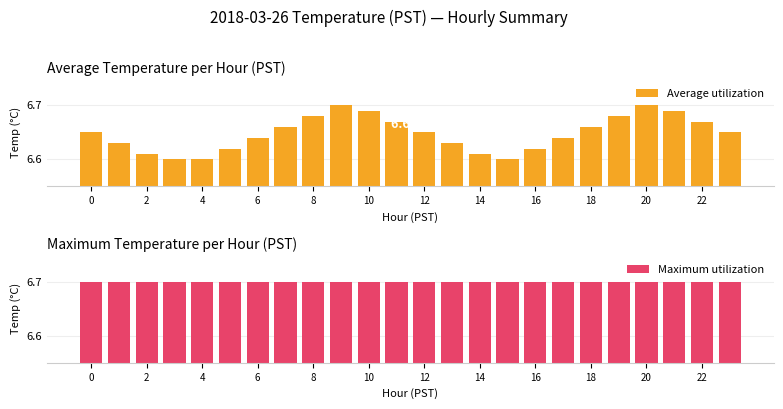

Which series has the largest range (max minus min)?

Average utilization